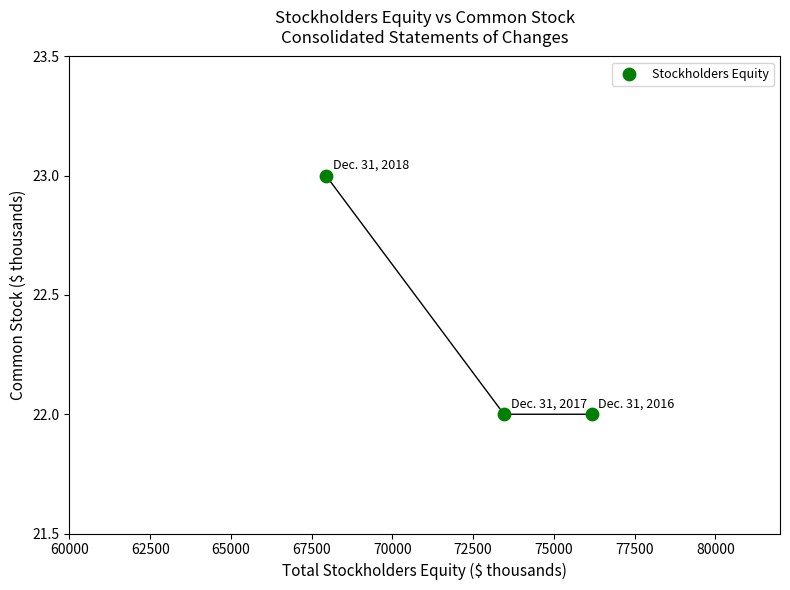

What is the range of X values (max minus min)?

8218